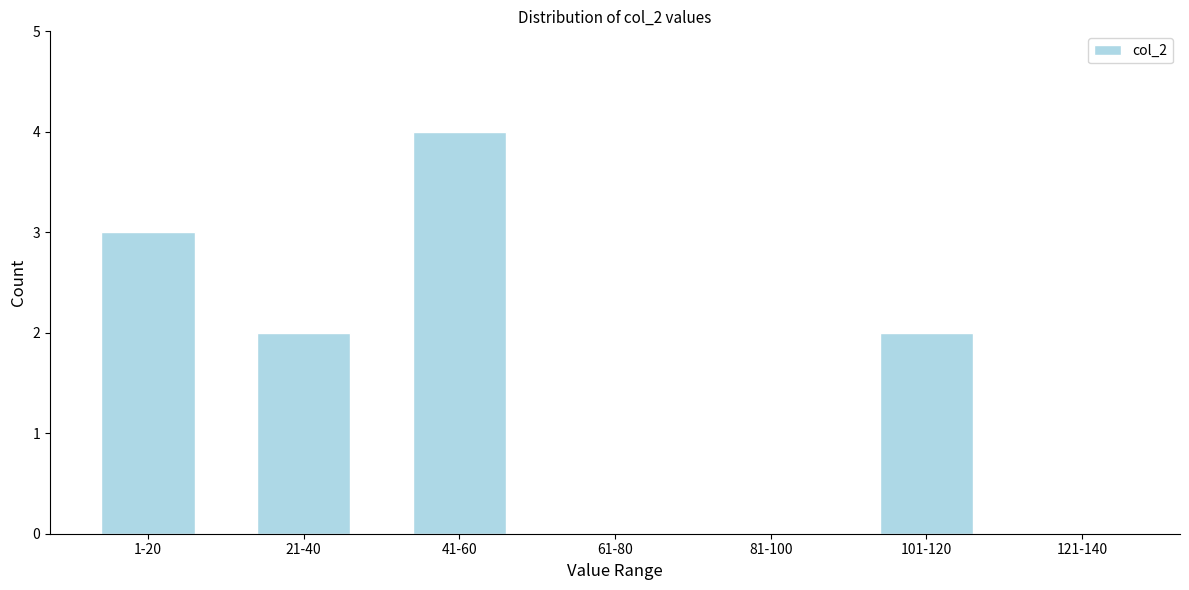

Reading left to right, list all the values displayed in this chart.

1-20=3	21-40=2	41-60=4	61-80=0	81-100=0	101-120=2	121-140=0